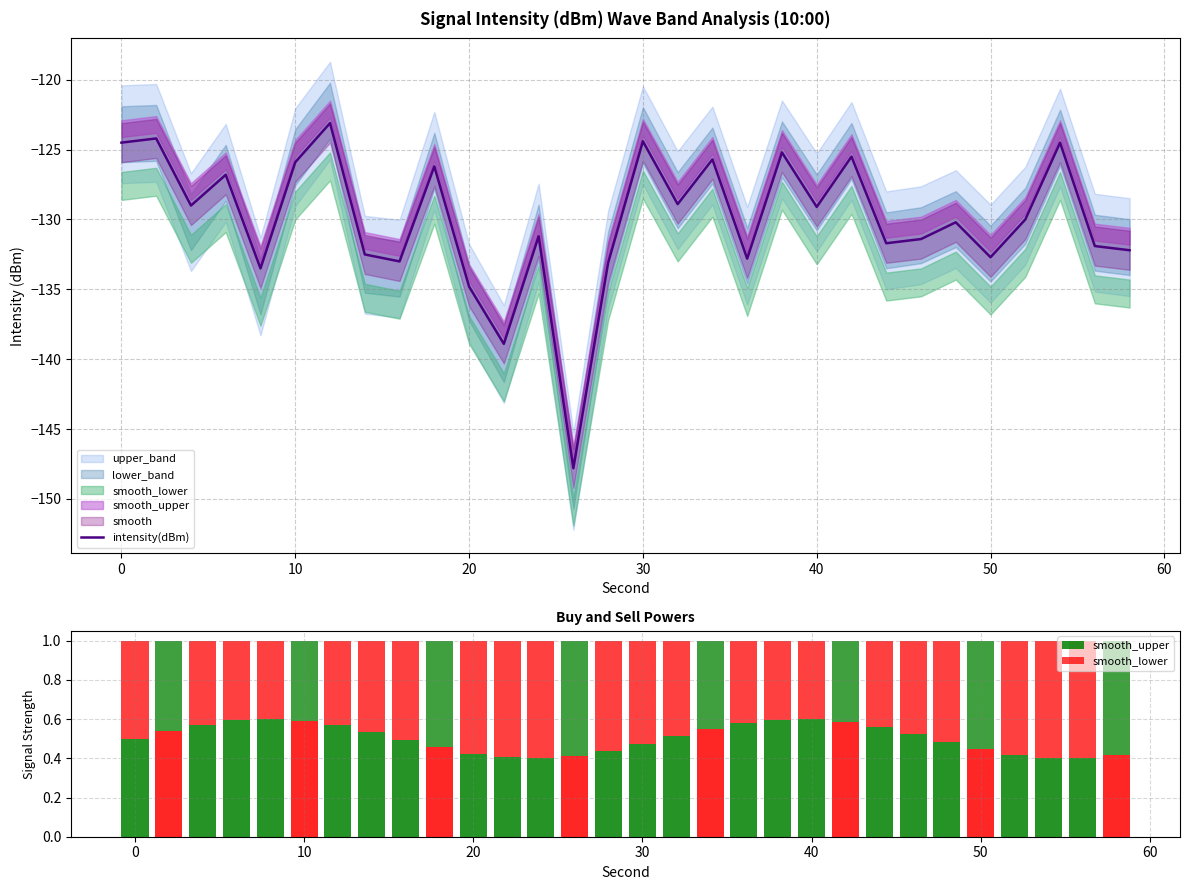

What is the lowest value of the intensity(dBm) series?

-147.8